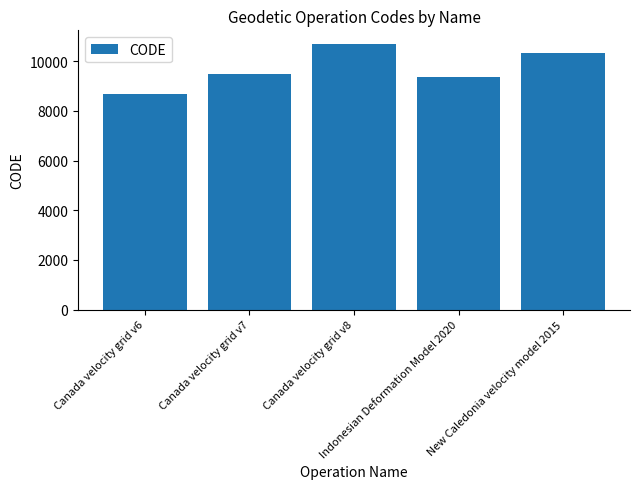

What is the label of the 5th bar from the left?

New Caledonia velocity model 2015